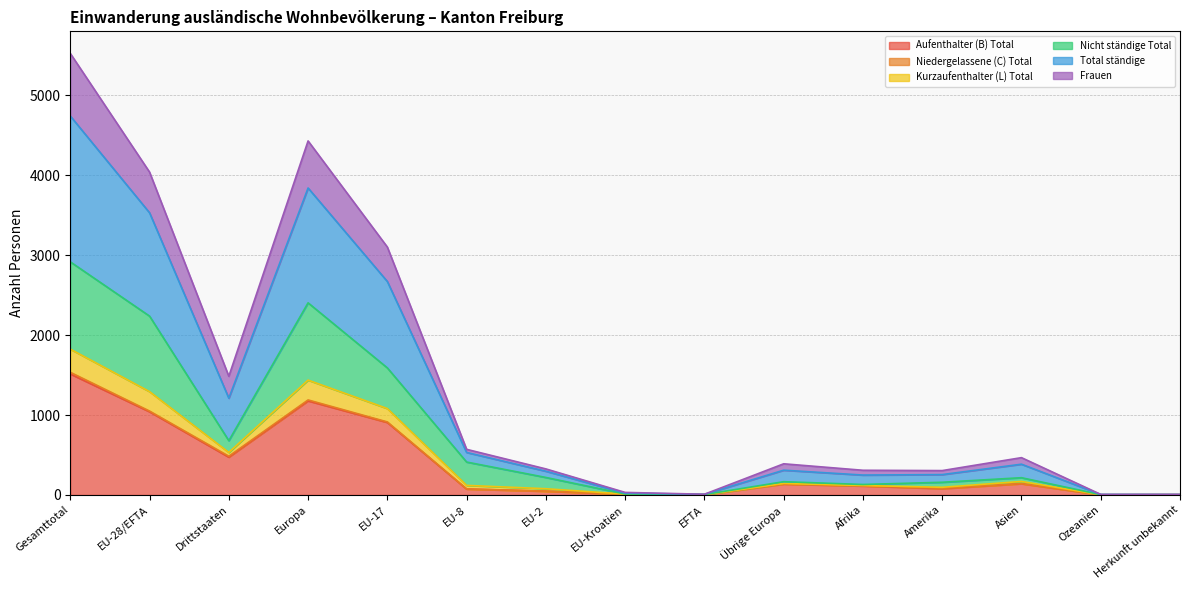

What is the difference between the highest and lowest values at Ozeanien?

2